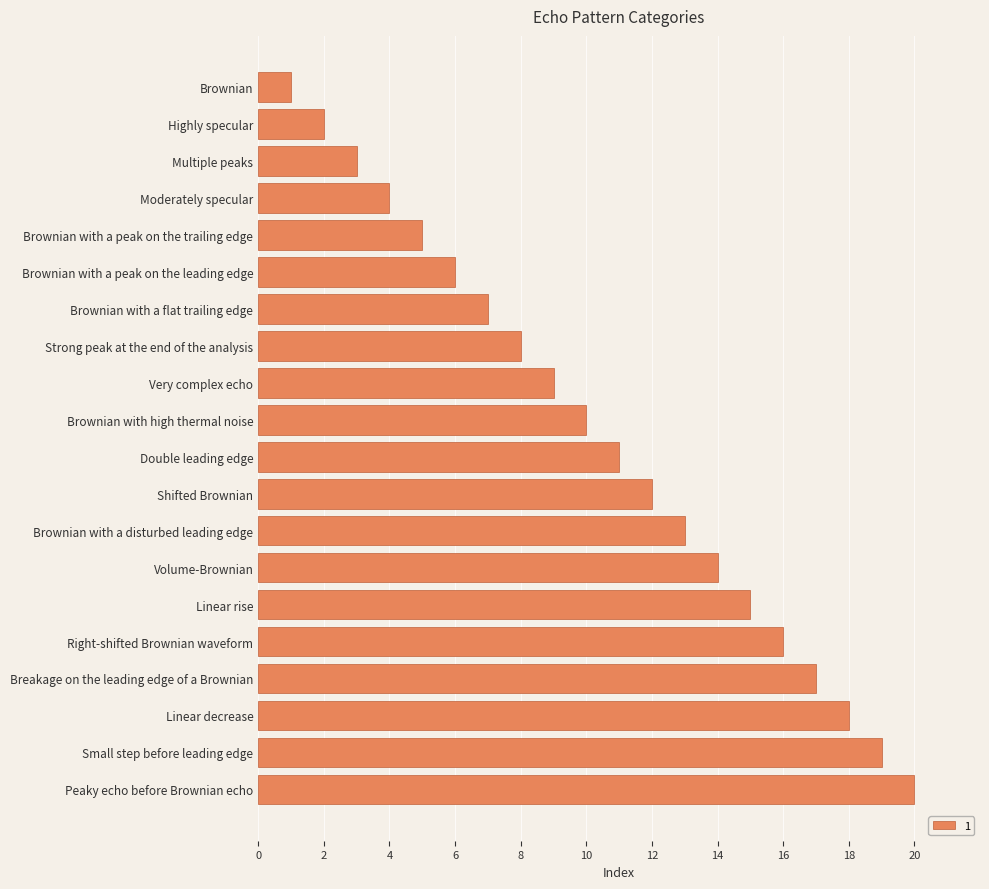

What is the sum of the values at Linear decrease and Brownian with a peak on the leading edge?

24